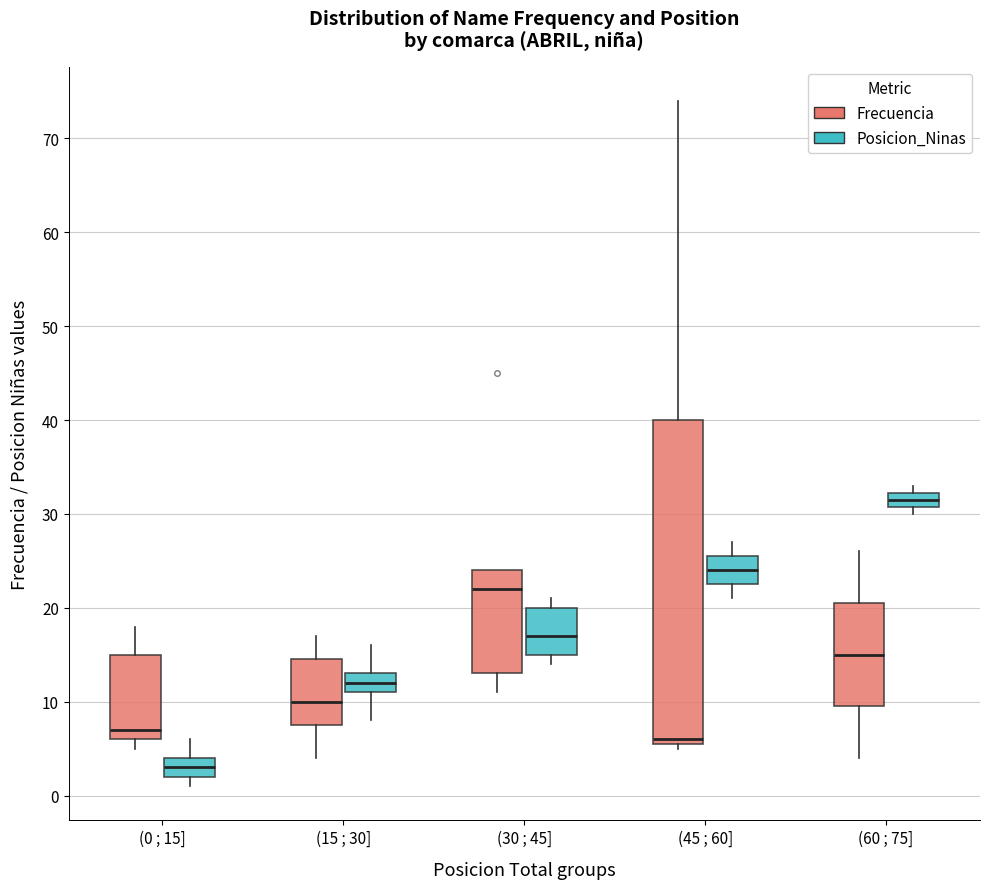

Reading left to right, transcribe this box plot: for each box, give where its median line is, the range the box spans, and where its two whiskers end, as read against the y-axis. The values are not printed on the chart, so give them approximately, as read against the axis.

(0 ; 15] (Frecuencia): median 7, box 6 to 15, whiskers 5 to 18
(0 ; 15] (Posicion_Ninas): median 3, box 2 to 4, whiskers 1 to 6
(15 ; 30] (Frecuencia): median 10, box 8 to 15, whiskers 4 to 17
(15 ; 30] (Posicion_Ninas): median 12, box 11 to 13, whiskers 8 to 16
(30 ; 45] (Frecuencia): median 22, box 13 to 24, whiskers 11 to 24
(30 ; 45] (Posicion_Ninas): median 17, box 15 to 20, whiskers 14 to 21
(45 ; 60] (Frecuencia): median 6 (just above the box's lower edge), box 6 to 40, whiskers 5 to 74
(45 ; 60] (Posicion_Ninas): median 24, box 23 to 26, whiskers 21 to 27
(60 ; 75] (Frecuencia): median 15, box 10 to 21, whiskers 4 to 26
(60 ; 75] (Posicion_Ninas): median 32 (inside the box), box 31 to 32, whiskers 30 to 33